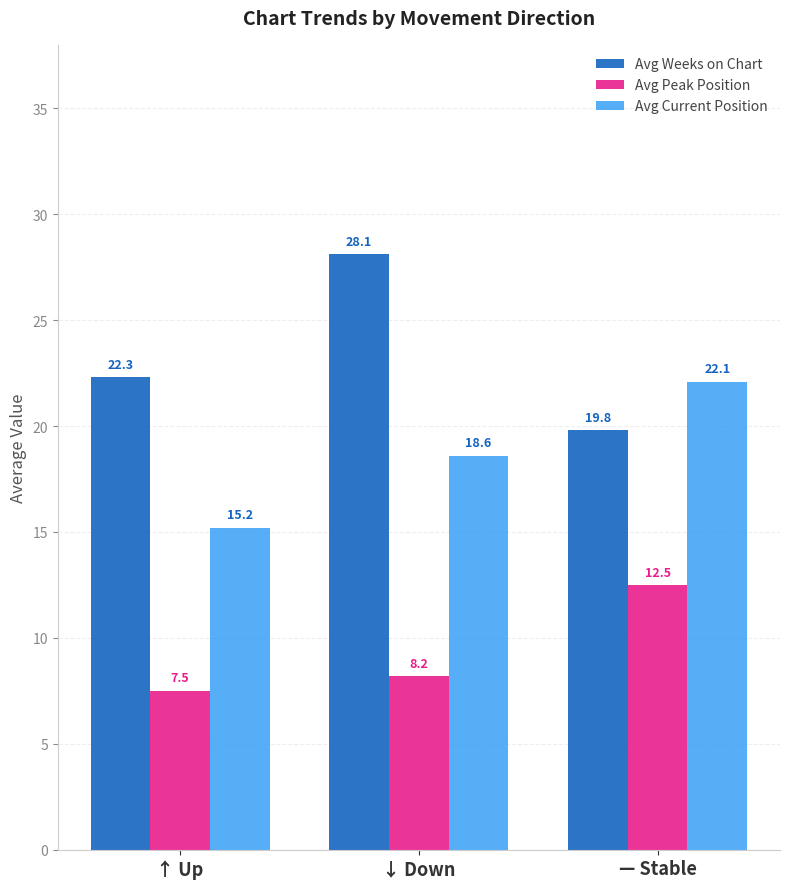

Which series has the widest spread of values?

Avg Weeks on Chart